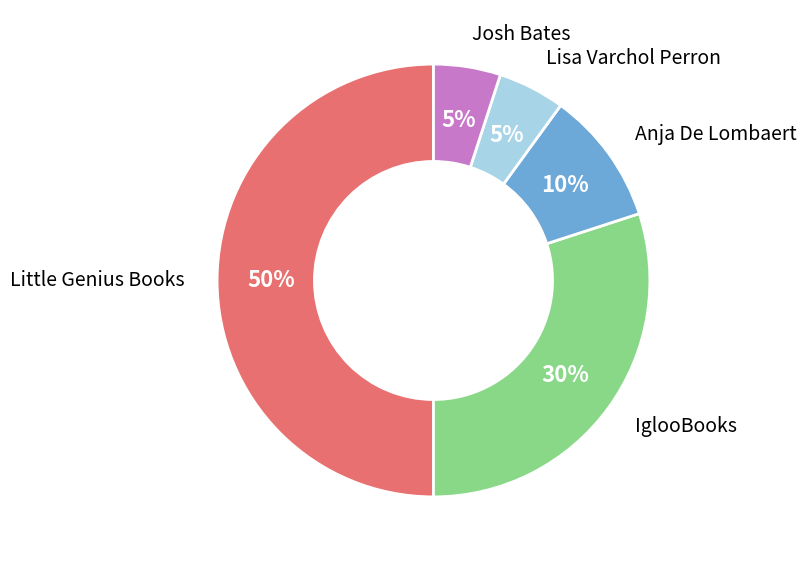

To the nearest percent, what is the average slice percentage?

20%